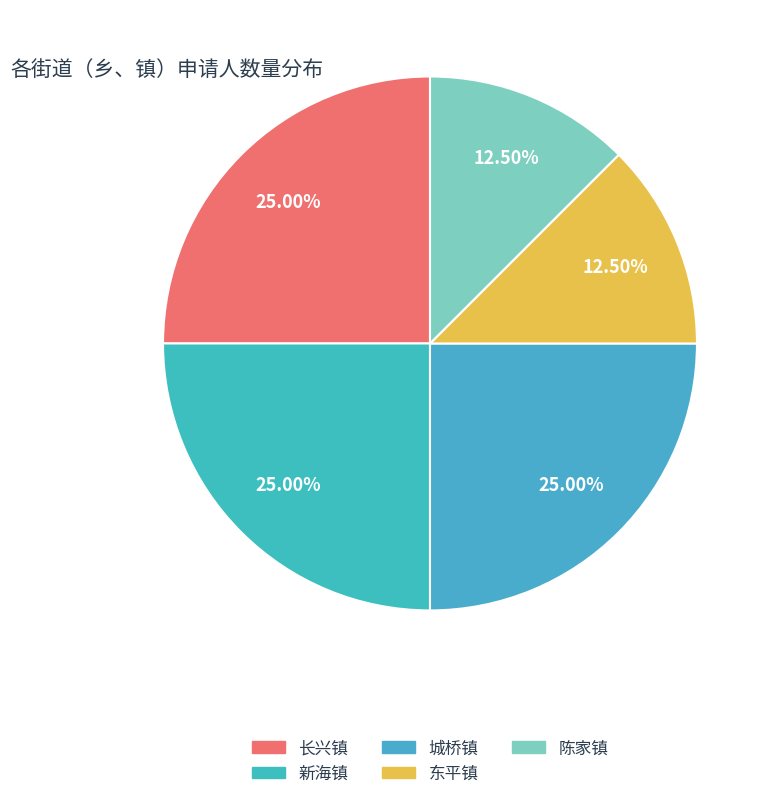

How many slices are in this pie chart?

5